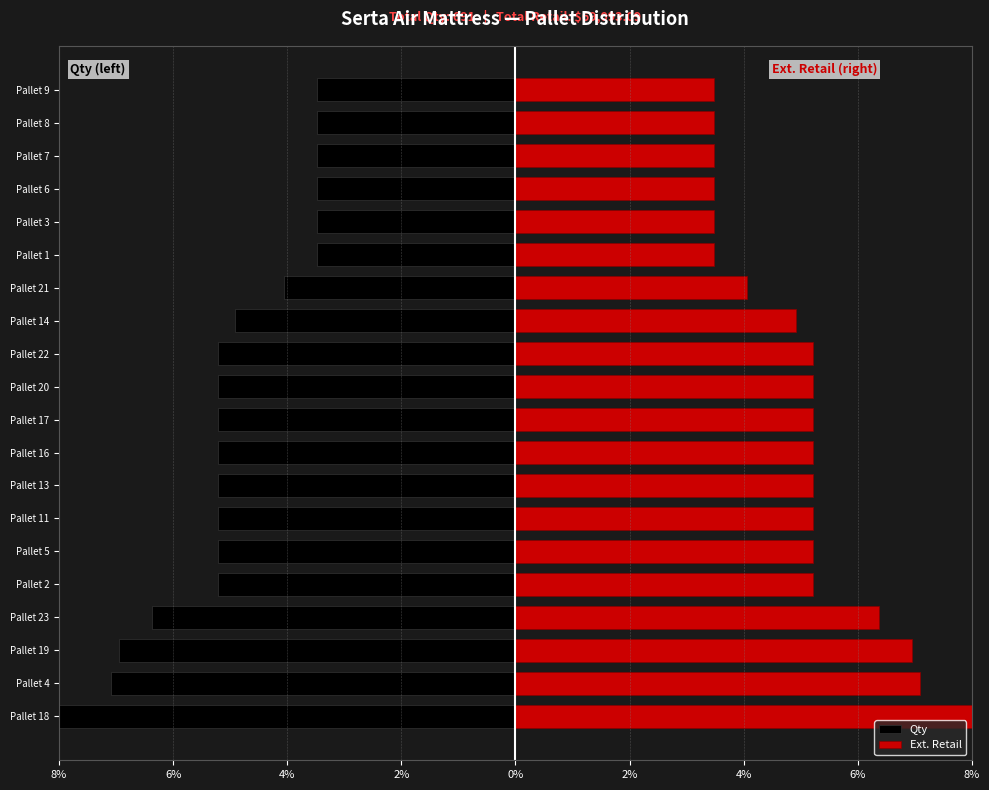

Reading left to right, list all the values displayed in this chart.

Qty: -8.1	-7.1	-6.9	-6.4	-5.2	-5.2	-5.2	-5.2	-5.2	-5.2	-5.2	-5.2	-4.9	-4.1	-3.5	-3.5	-3.5	-3.5	-3.5	-3.5
Ext. Retail: 8.1	7.1	6.9	6.4	5.2	5.2	5.2	5.2	5.2	5.2	5.2	5.2	4.9	4.1	3.5	3.5	3.5	3.5	3.5	3.5